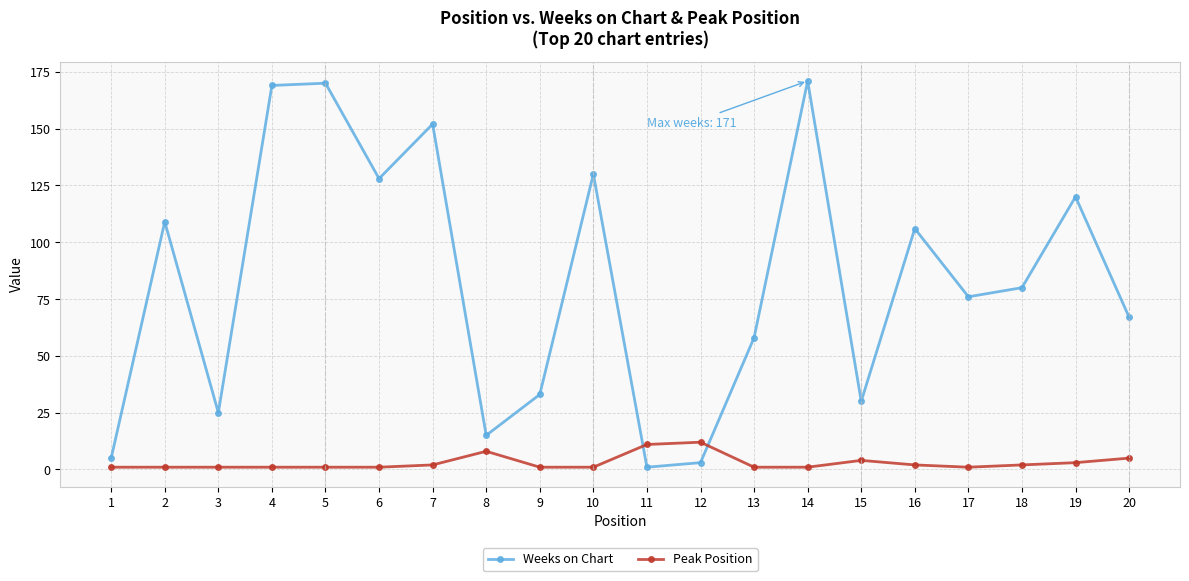

Which series has the largest total across all categories?

Weeks on Chart